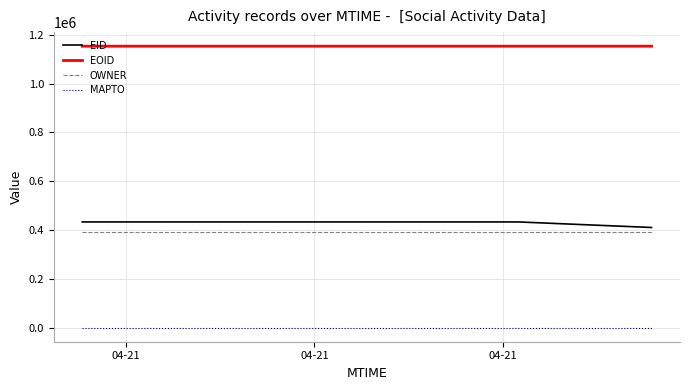

True or false: EID and OWNER intersect in this chart.

False